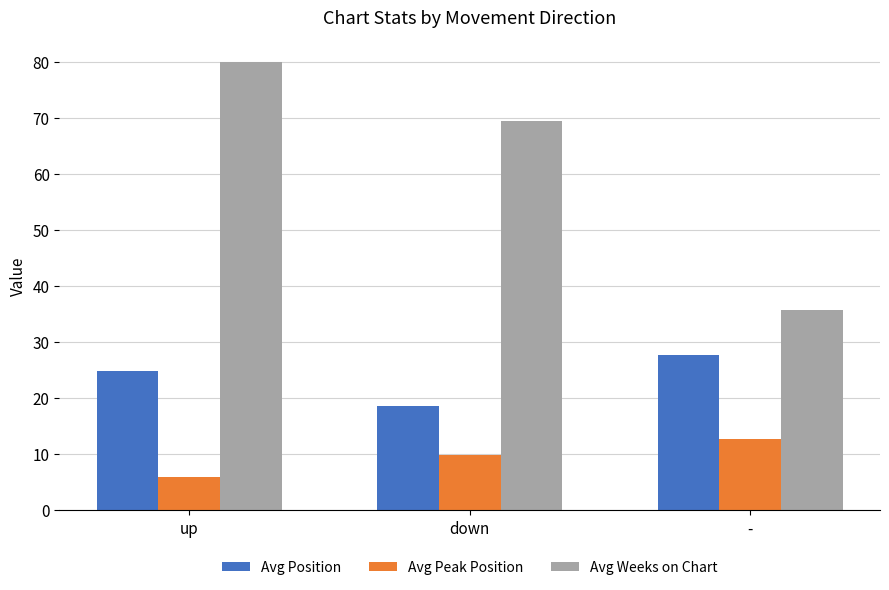

What is the average value of the Avg Weeks on Chart series?

61.7